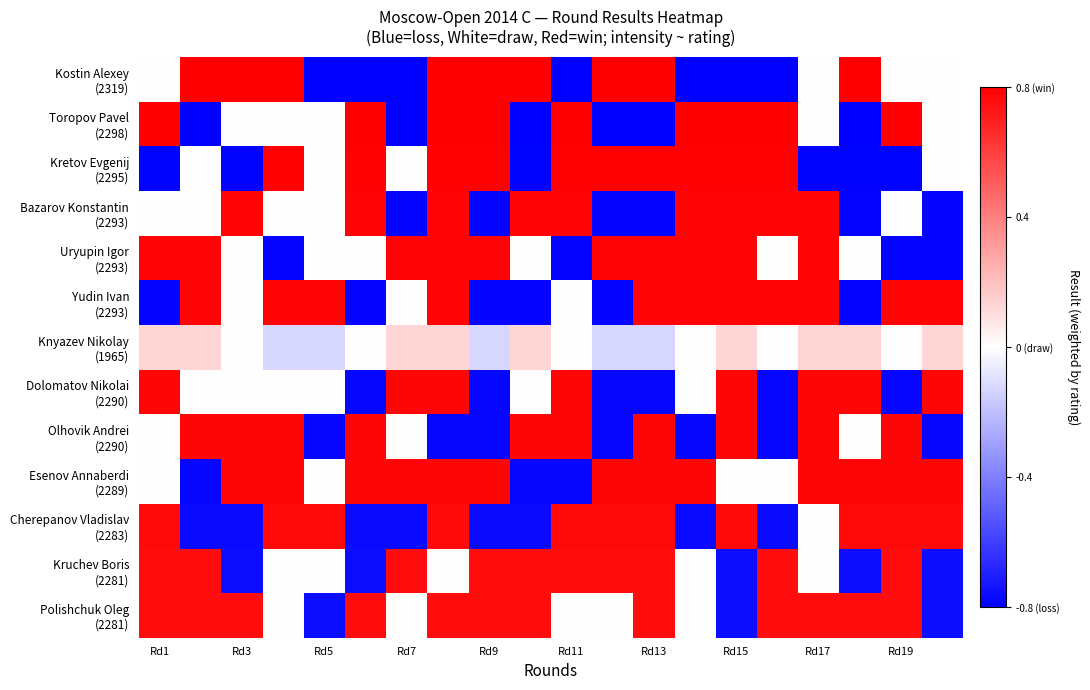

What is the greatest value displayed?

0.8